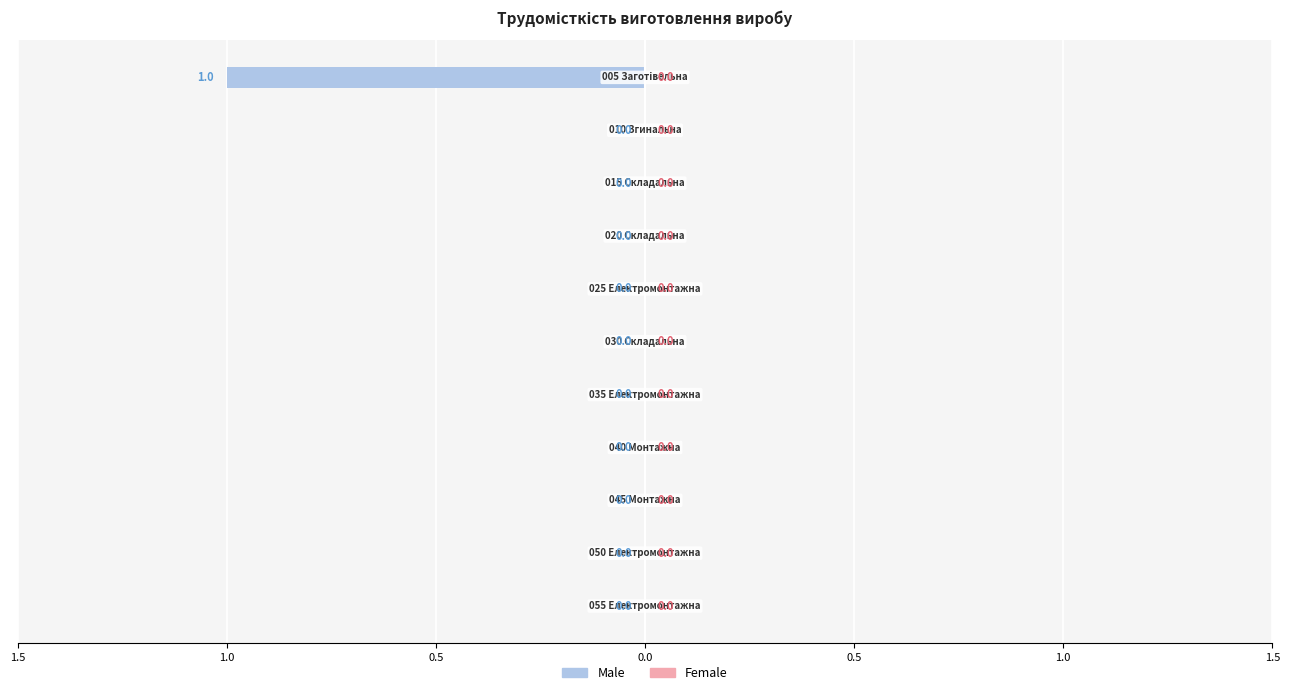

Are the bars horizontal?

Yes